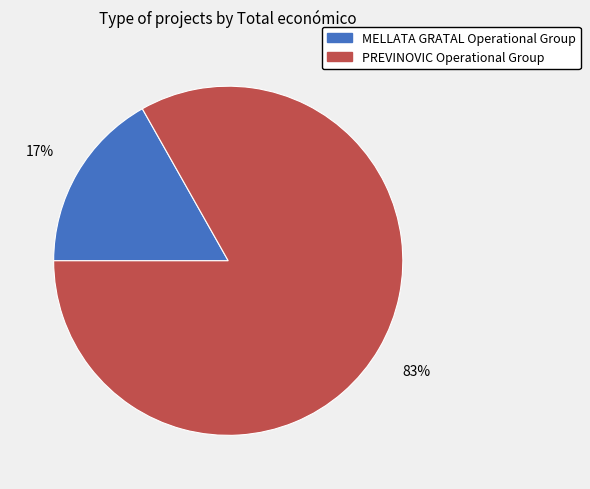

To the nearest percent, what is the difference between the largest and smallest slice percentages?

66%